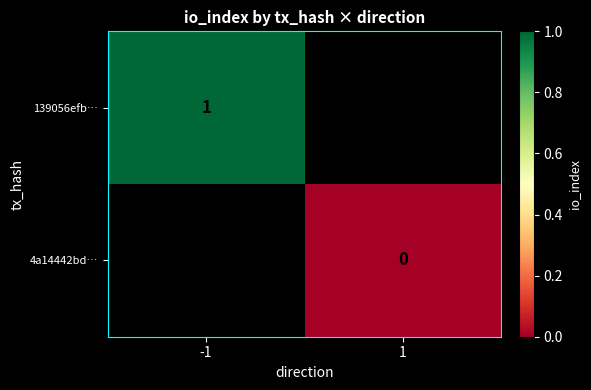

Which label corresponds to the smallest value in the chart?

1